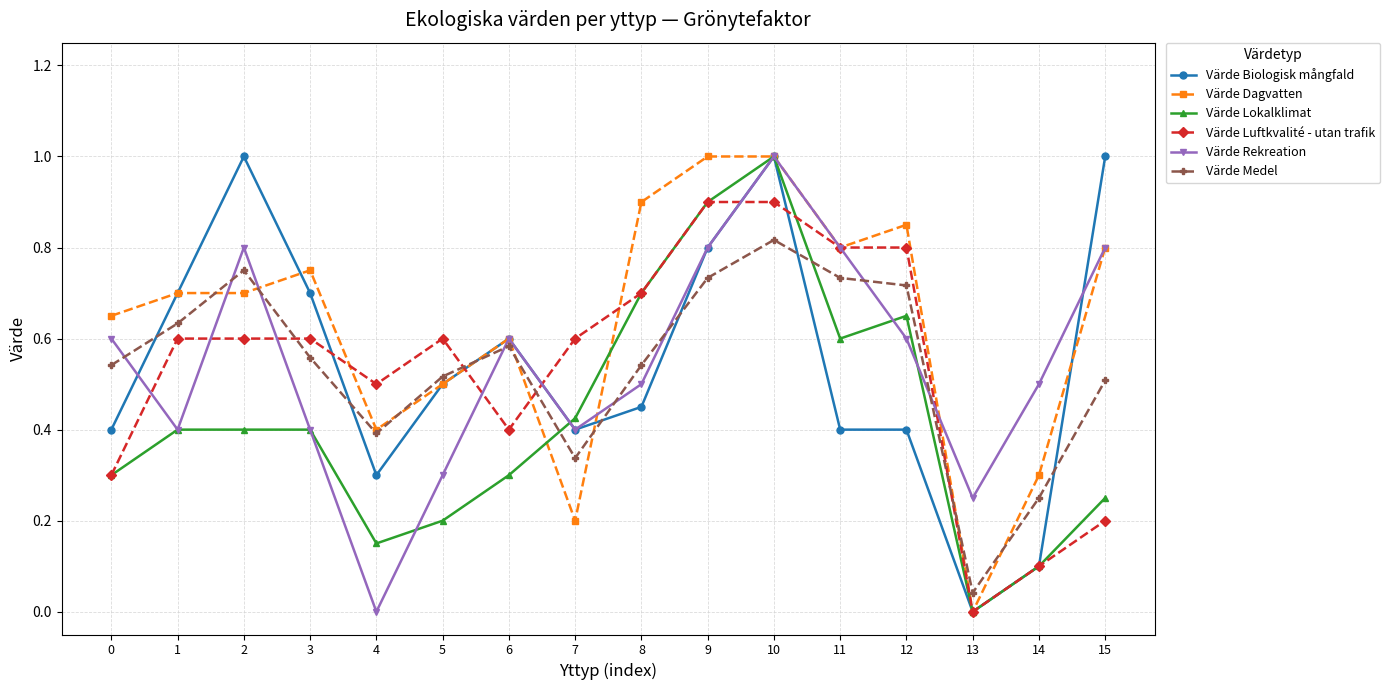

What is the greatest value displayed?

1.0